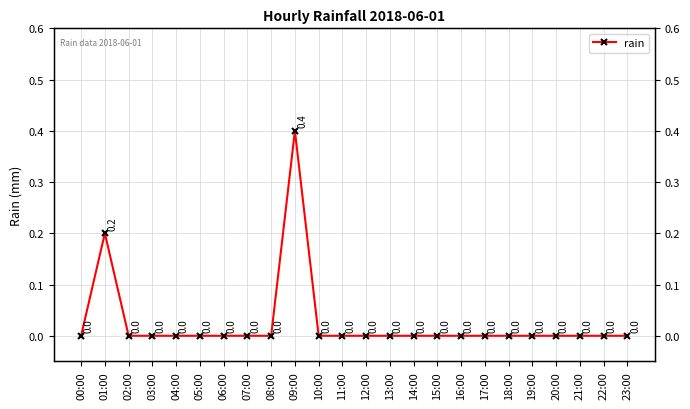

What is the maximum value shown in the chart?

0.4